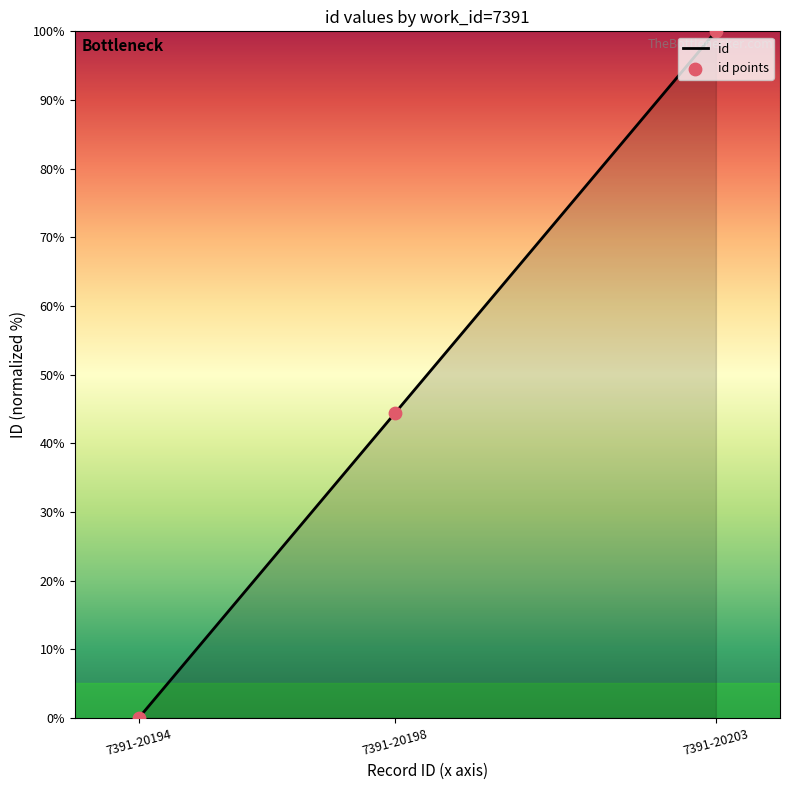

What is the change in value from 7391-20198 to 7391-20203?

+55.6